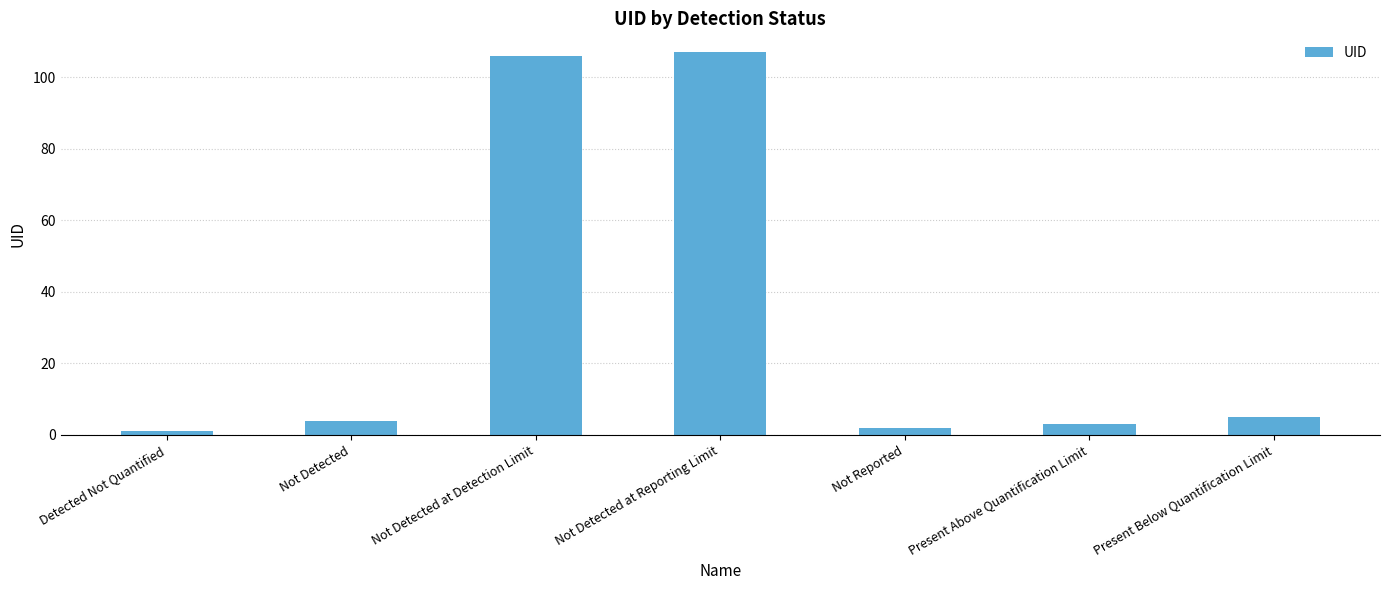

List the labels in order of value, smallest first.

Detected Not Quantified, Not Reported, Present Above Quantification Limit, Not Detected, Present Below Quantification Limit, Not Detected at Detection Limit, Not Detected at Reporting Limit